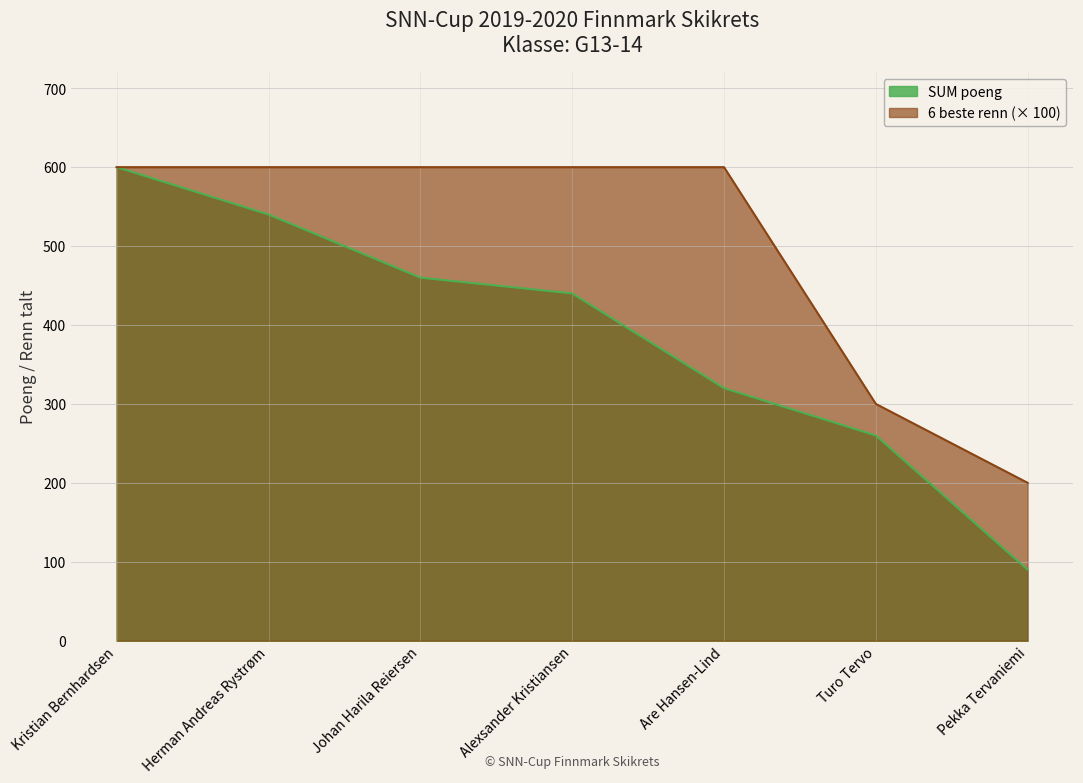

Is the value of 6 beste renn (Sum) at Johan Harila Reiersen greater than the value of SUM poeng at Pekka Tervaniemi?

Yes